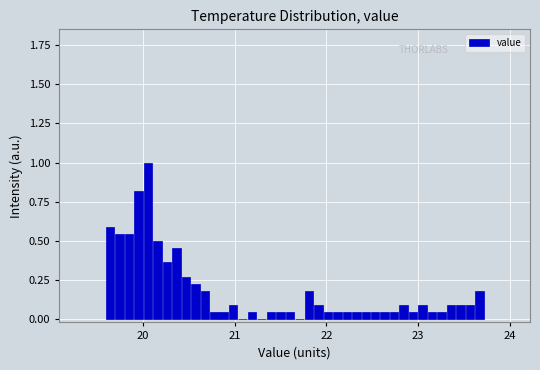

Read against the x-axis, roughly where is the centre of the tallest bar?

20.1